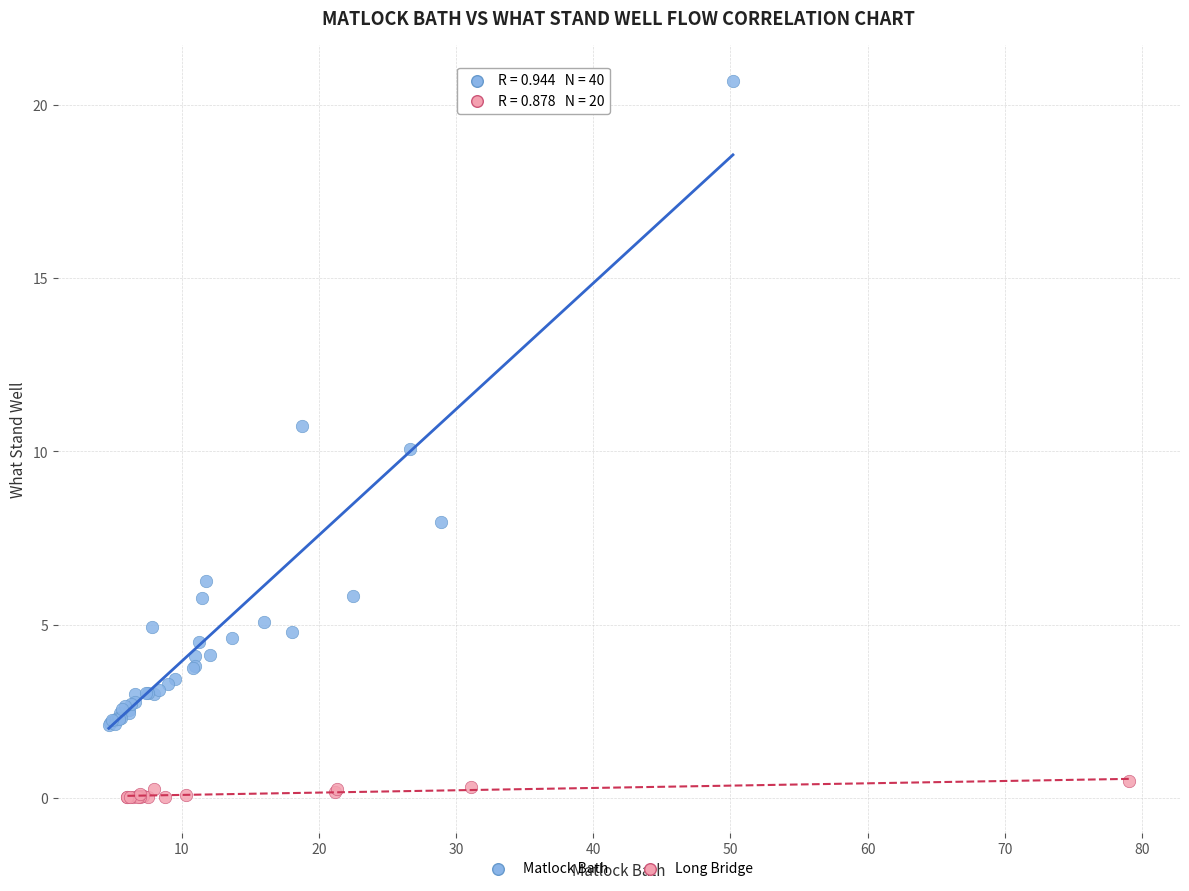

Which series contains the lowest Y value?

Long Bridge